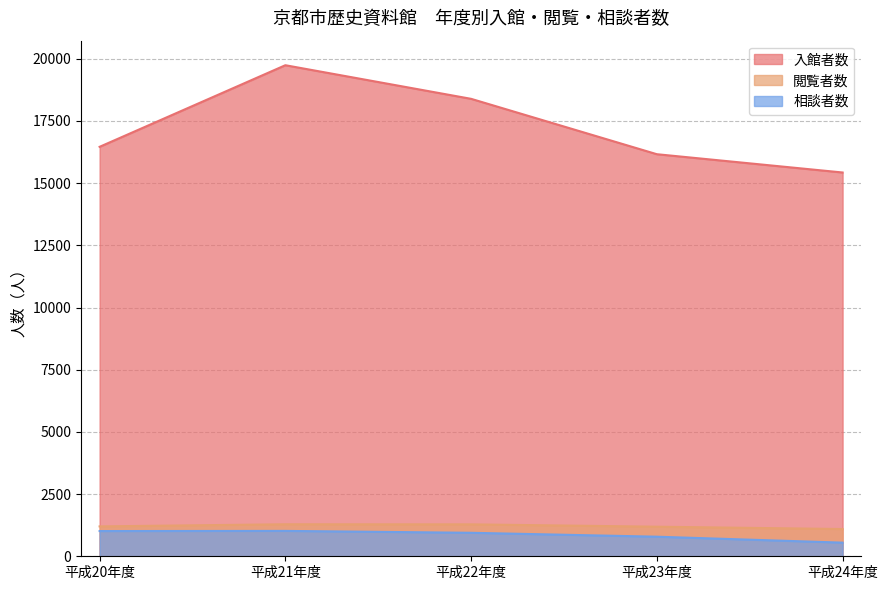

Which series has the largest total across all categories?

入館者数